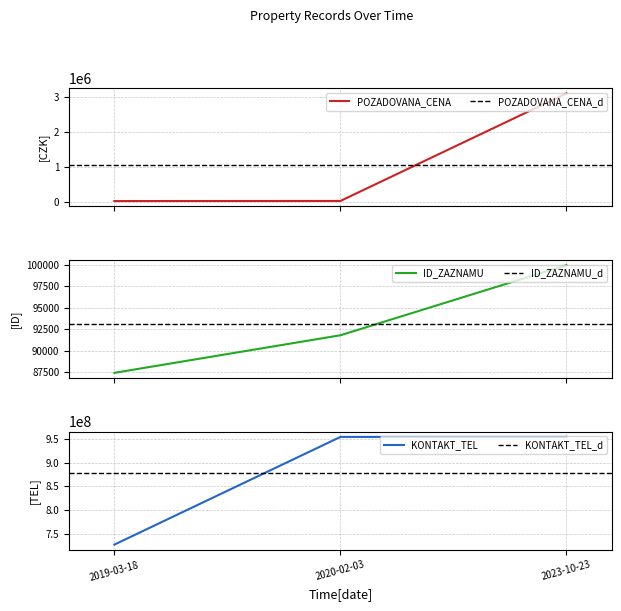

How many lines are shown in the chart?

3